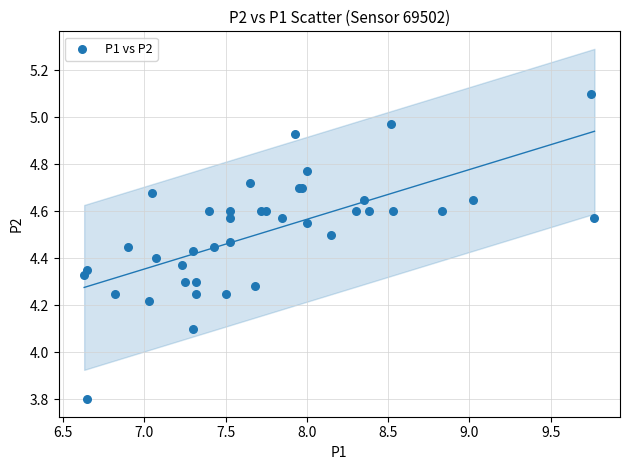

What Y value in the scatter plot is closest to 4?

4.1